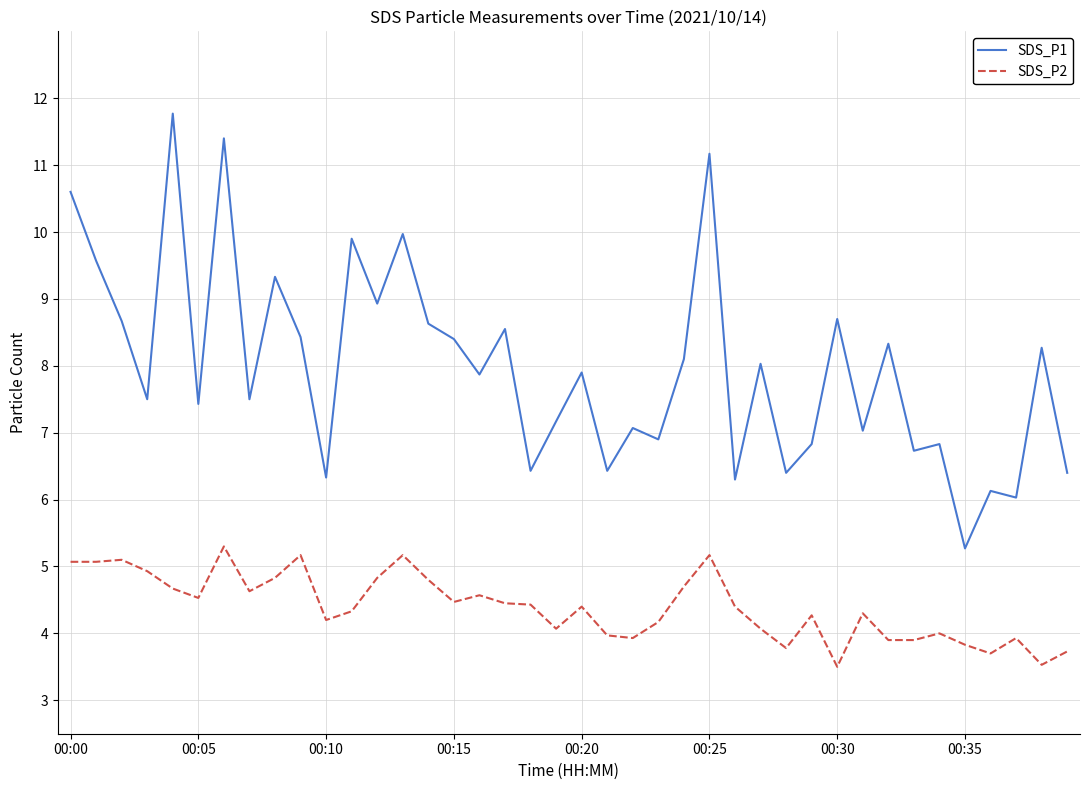

Which series has the largest range (max minus min)?

SDS_P1